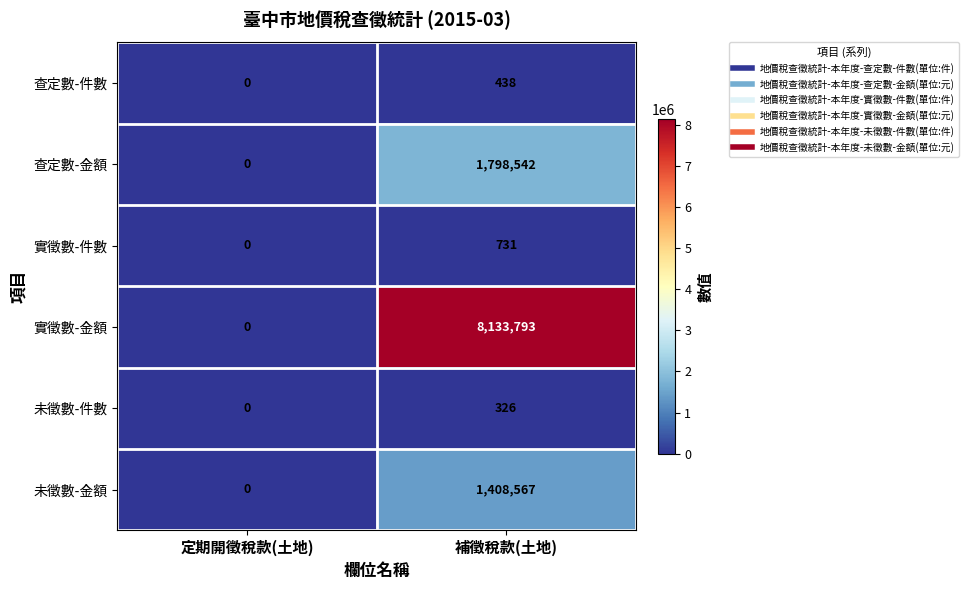

Which series has the largest range (max minus min)?

實徵數-金額